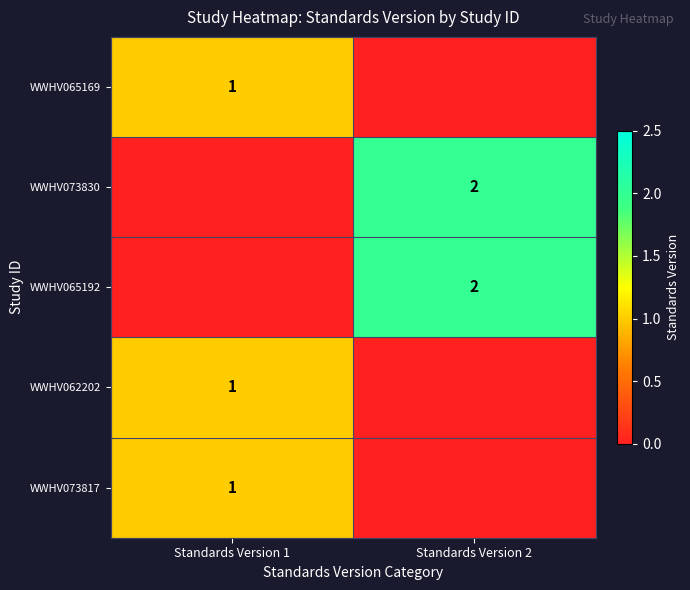

The WWHV073817 series shows 1 at Standards Version 1. True or false?

True